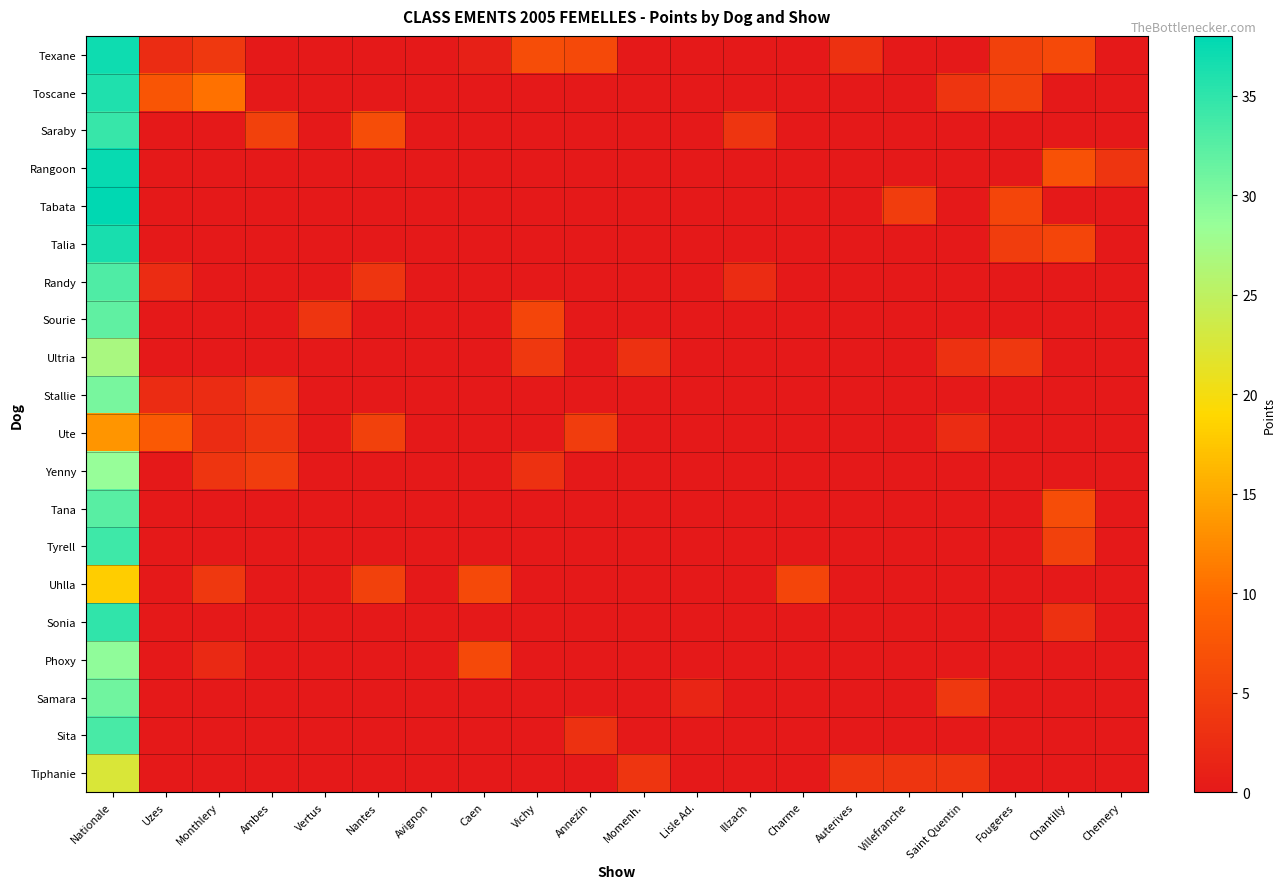

Rank the series at Fougeres from lowest to highest value.

Saraby, Rangoon, Randy, Sourie, Stallie, Ute, Yenny, Tana, Tyrell, Uhlla, Sonia, Phoxy, Samara, Sita, Tiphanie, Ultria, Talia, Texane, Toscane, Tabata